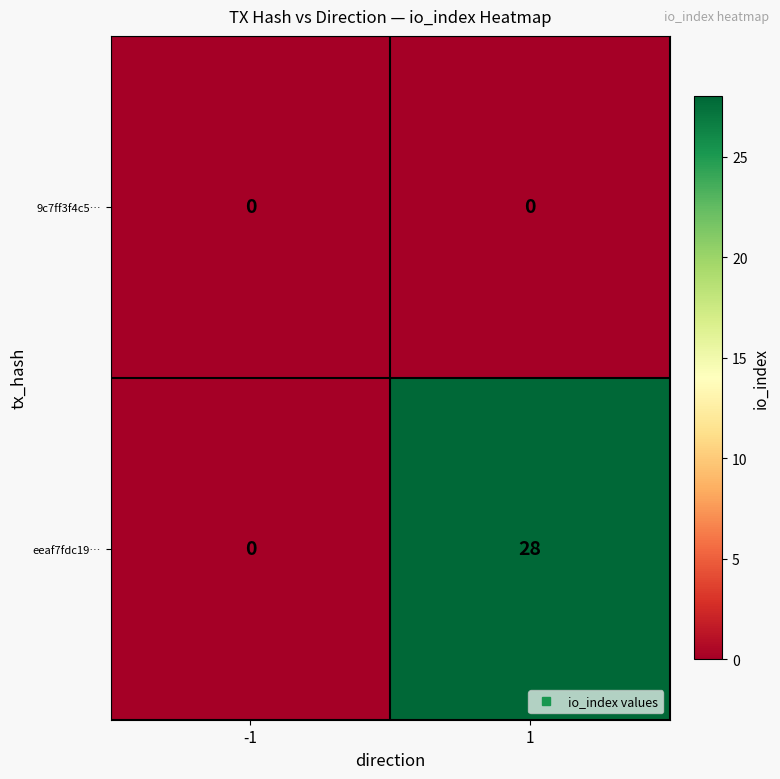

Which series has the widest spread of values?

eeaf7fdc19…